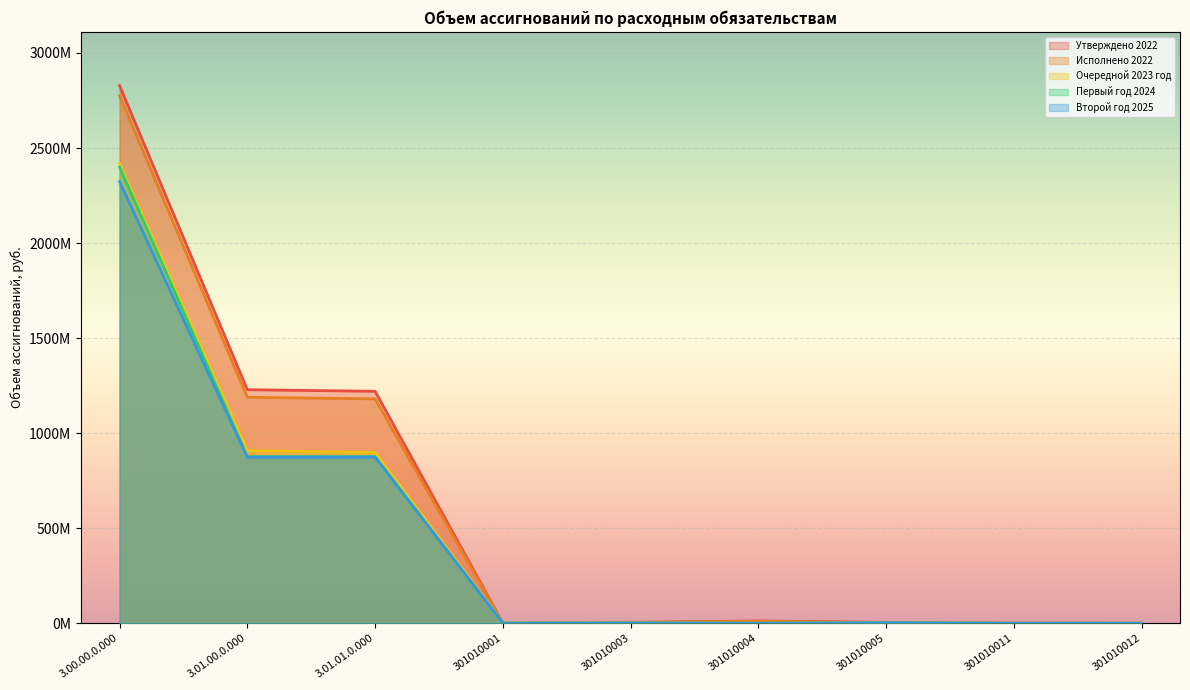

True or false: Исполнено 2022 and Второй год 2025 cross at least once.

True